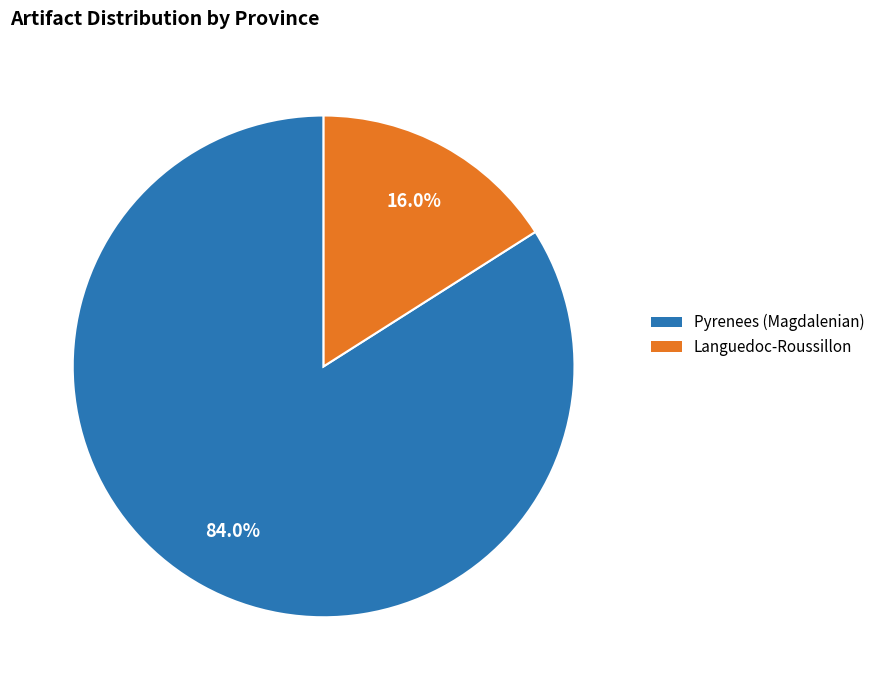

Does any single category account for the majority?

Yes